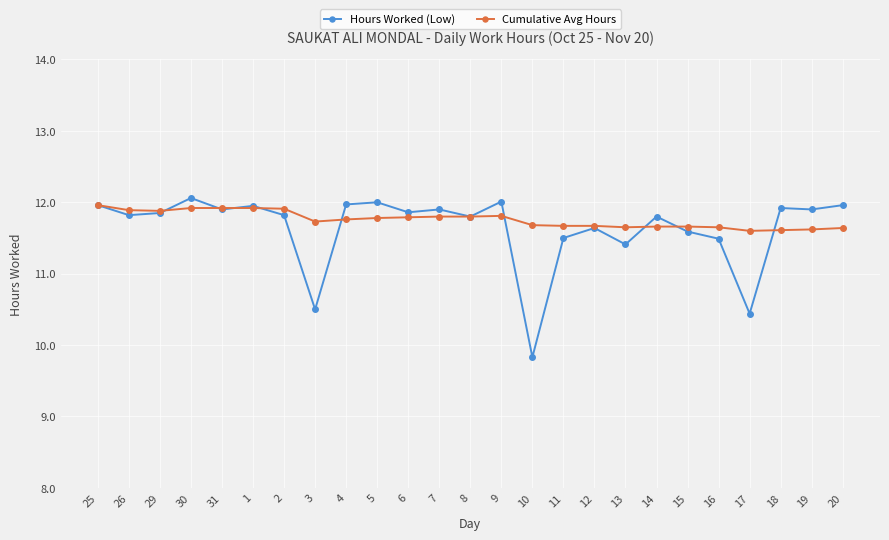

At which label is Hours Worked (Low) closest to 10?

10